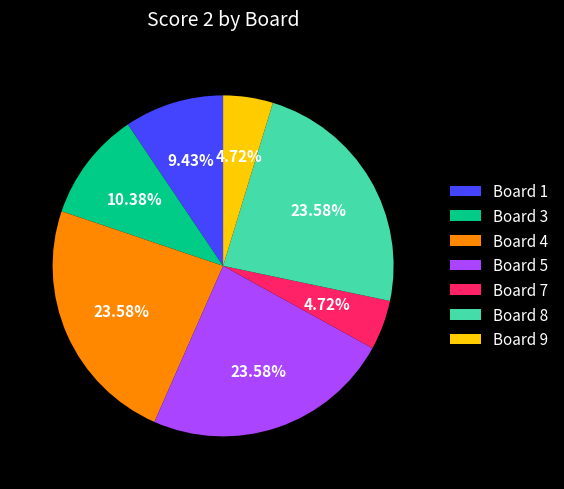

Approximately how many times larger is the value at Board 1 compared to Board 7?

2.0